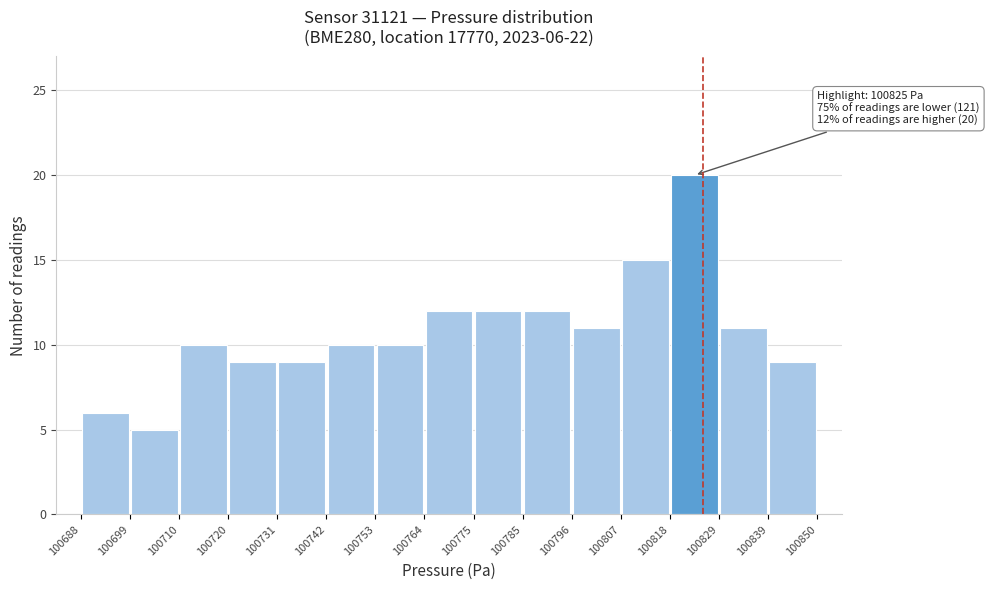

Over which range of the x-axis is the bar tallest?

100818 to 100829